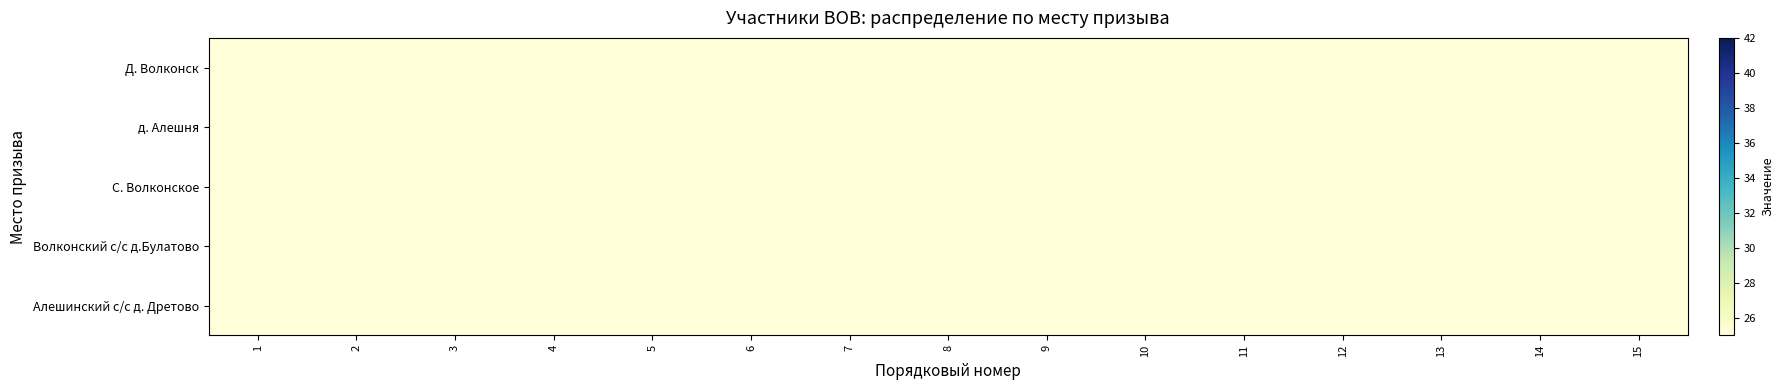

At how many categories does at least one series exceed 21?

15